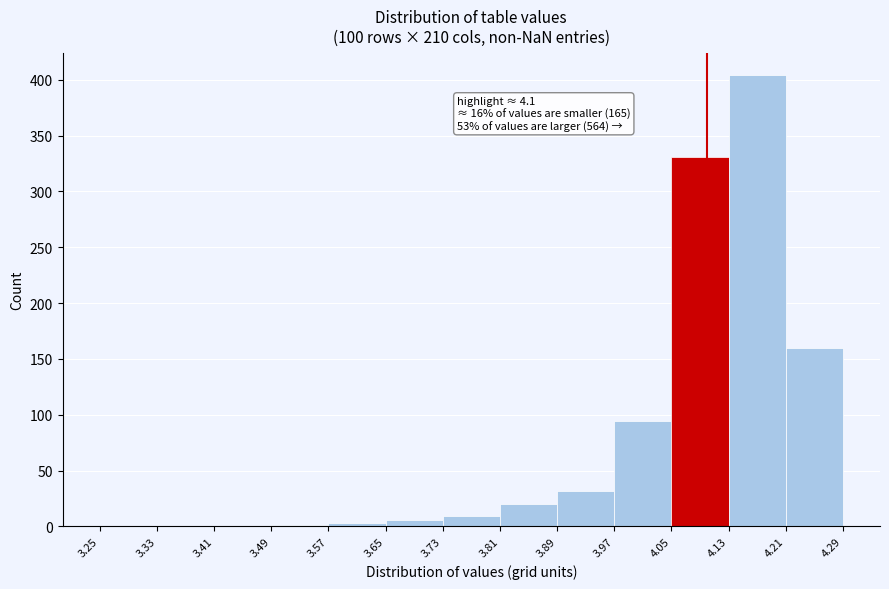

Over which range of the x-axis is the bar tallest?

4.13 to 4.21